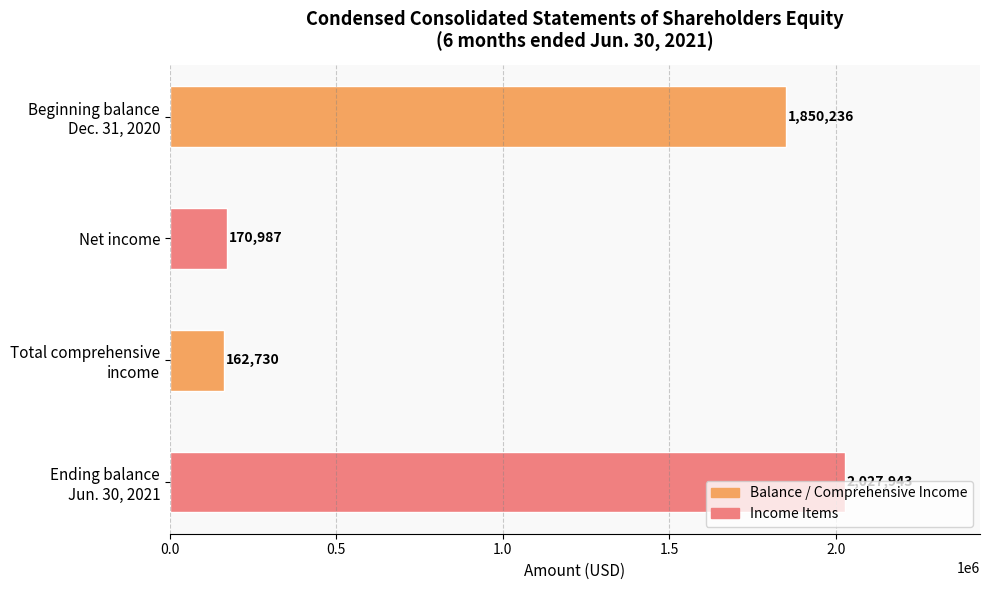

True or false: the data shows 271633 at Net income.

False